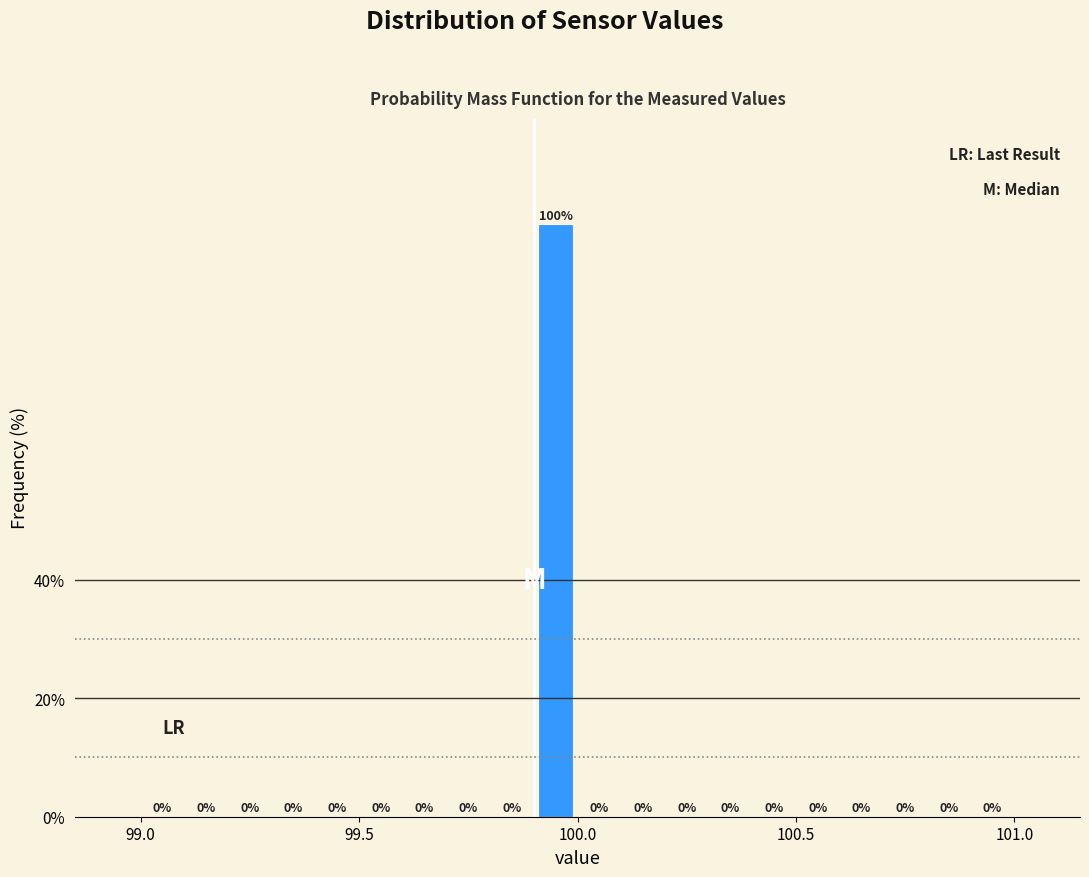

Read against the x-axis, roughly where is the centre of the tallest bar?

99.95